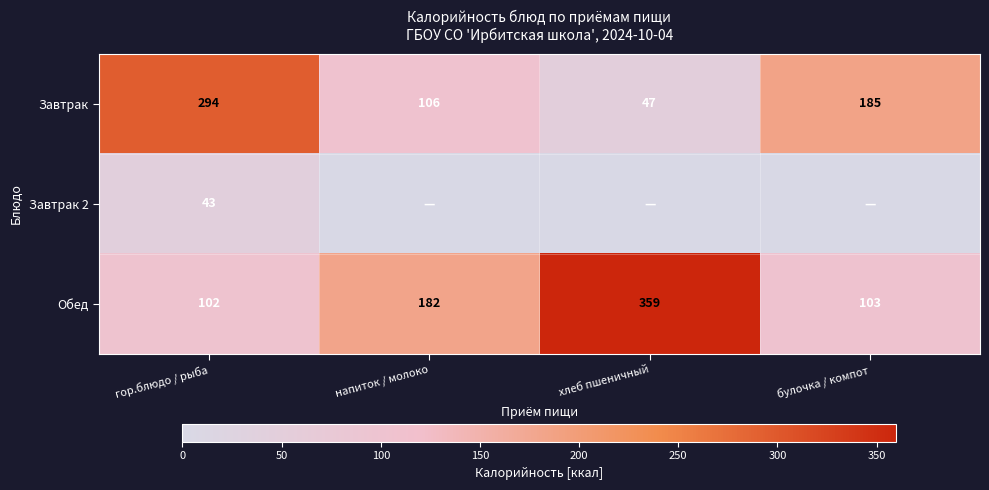

At which label does Обед reach its minimum?

гор.блюдо / рыба